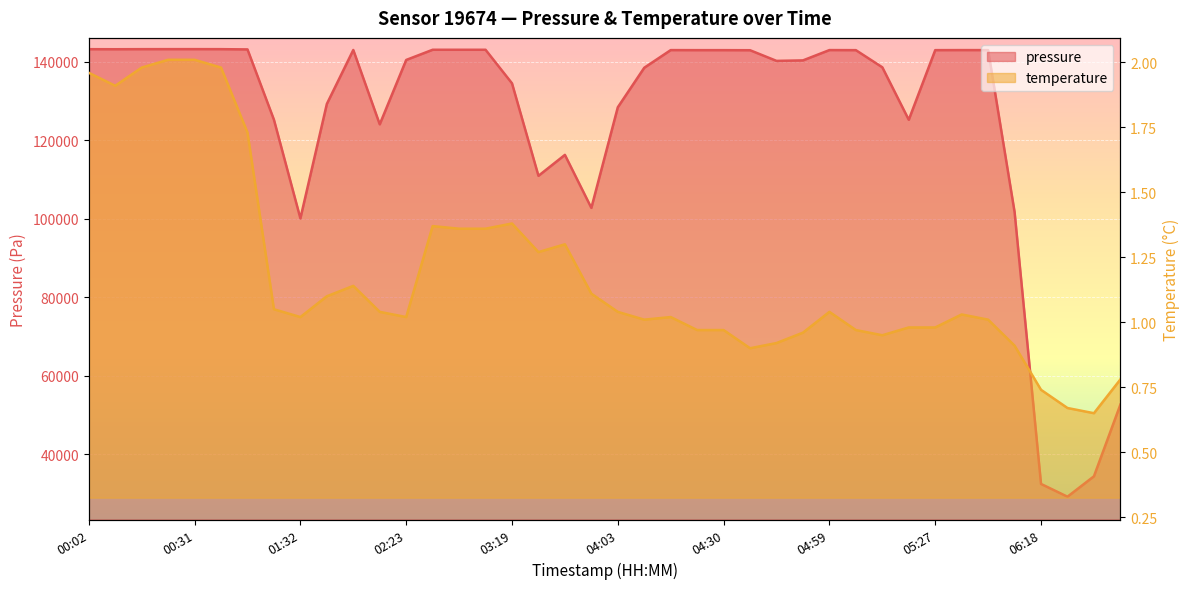

Which series changed the most between 00:50 and 01:19?

pressure